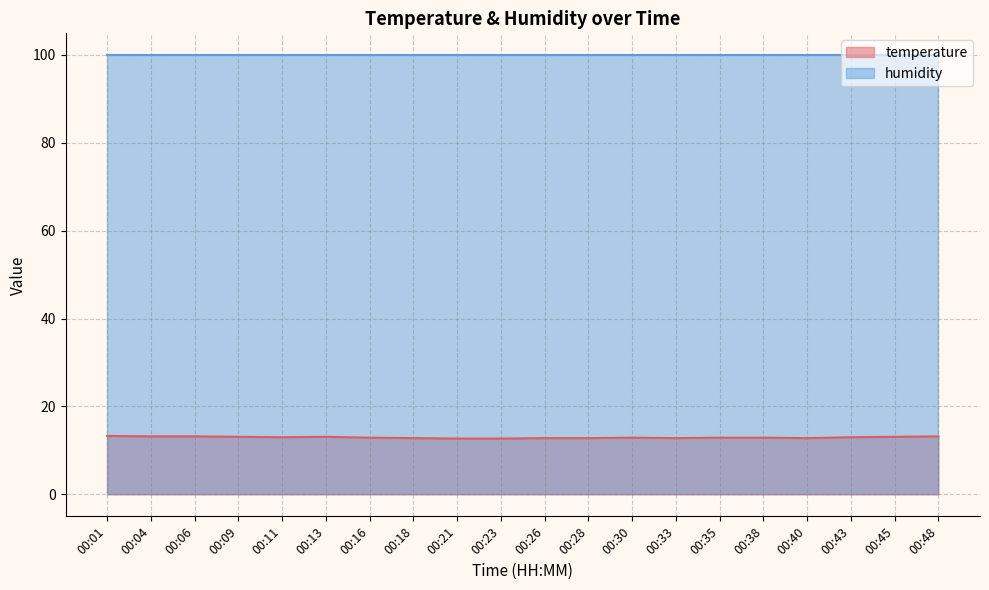

Reading right to left, extract all data points from this chart.

00:48=13.2	00:45=13.1	00:43=13.0	00:40=12.8	00:38=12.9	00:35=12.9	00:33=12.8	00:30=12.9	00:28=12.8	00:26=12.8	00:23=12.7	00:21=12.7	00:18=12.8	00:16=12.9	00:13=13.1	00:11=13.0	00:09=13.1	00:06=13.2	00:04=13.2	00:01=13.3